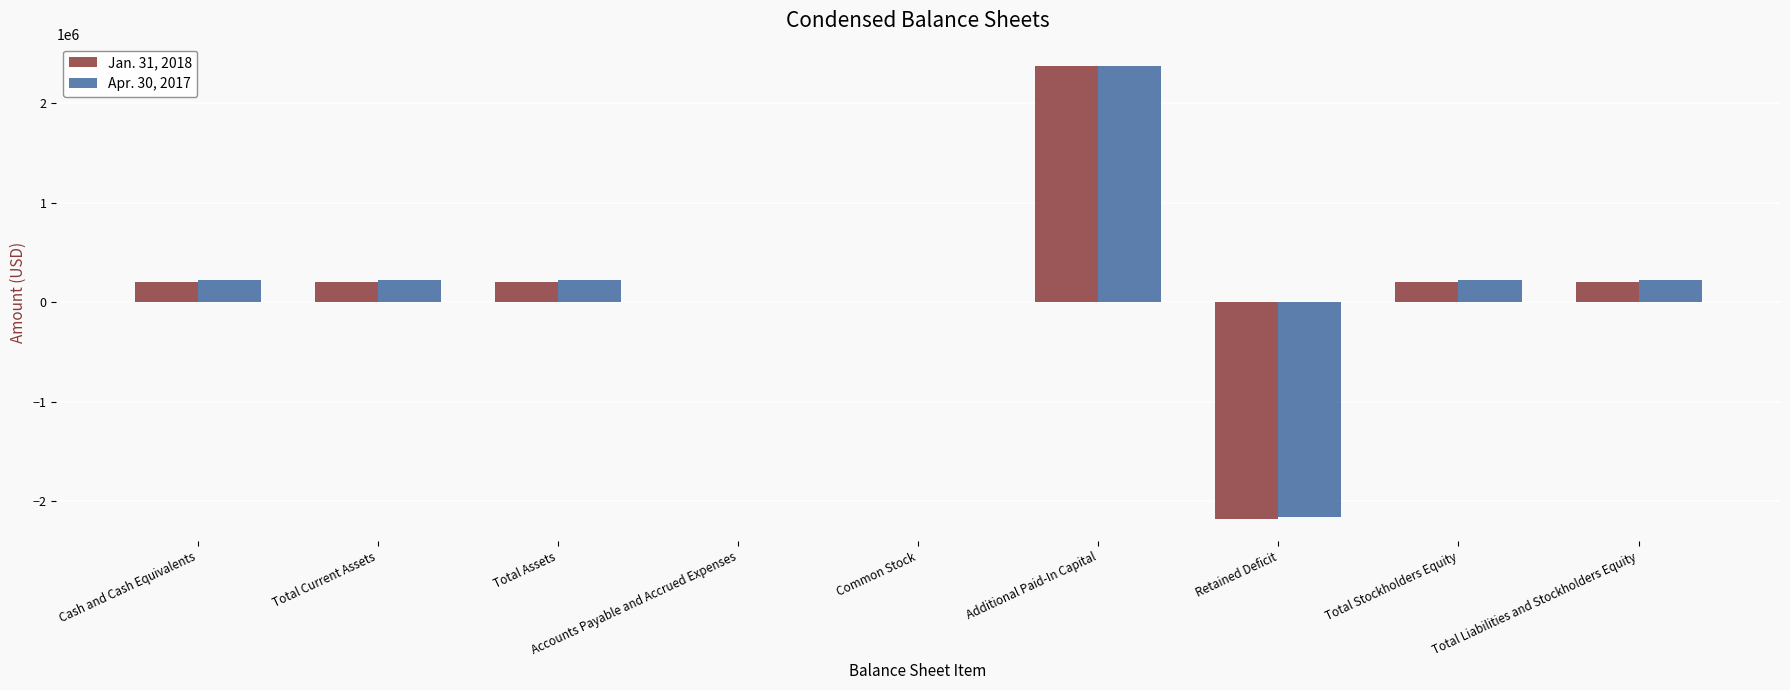

What are all the series names shown in the legend?

Jan. 31, 2018, Apr. 30, 2017